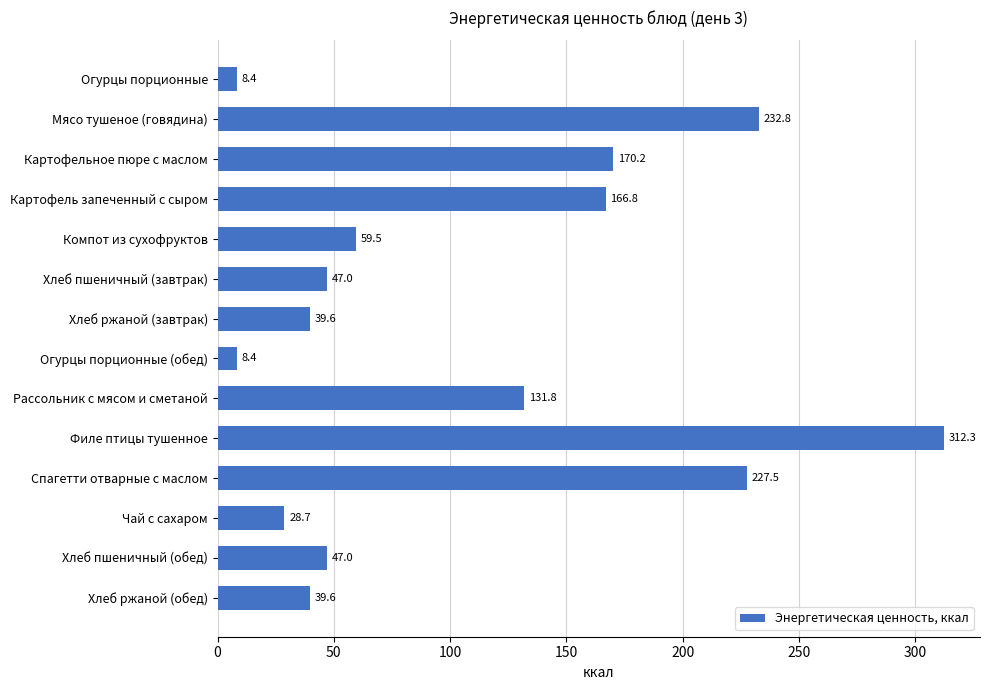

Which has a higher value, Хлеб ржаной (завтрак) or Огурцы порционные (обед)?

Хлеб ржаной (завтрак)